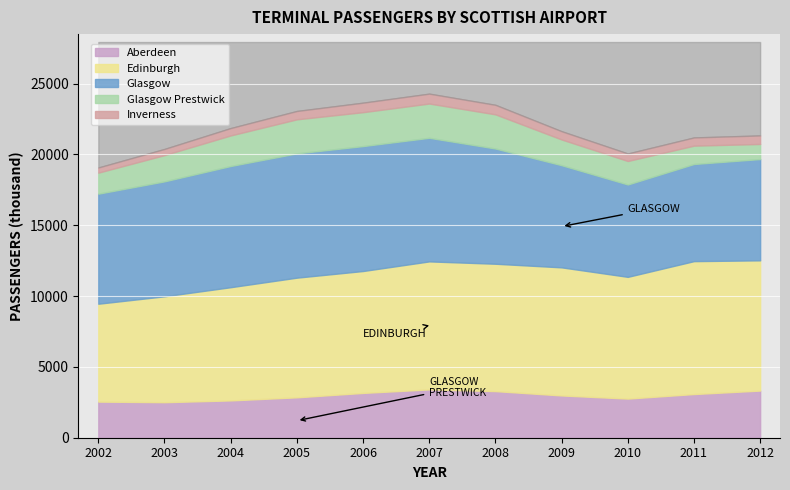

The Inverness series shows 705.5 at 2003. True or false?

False